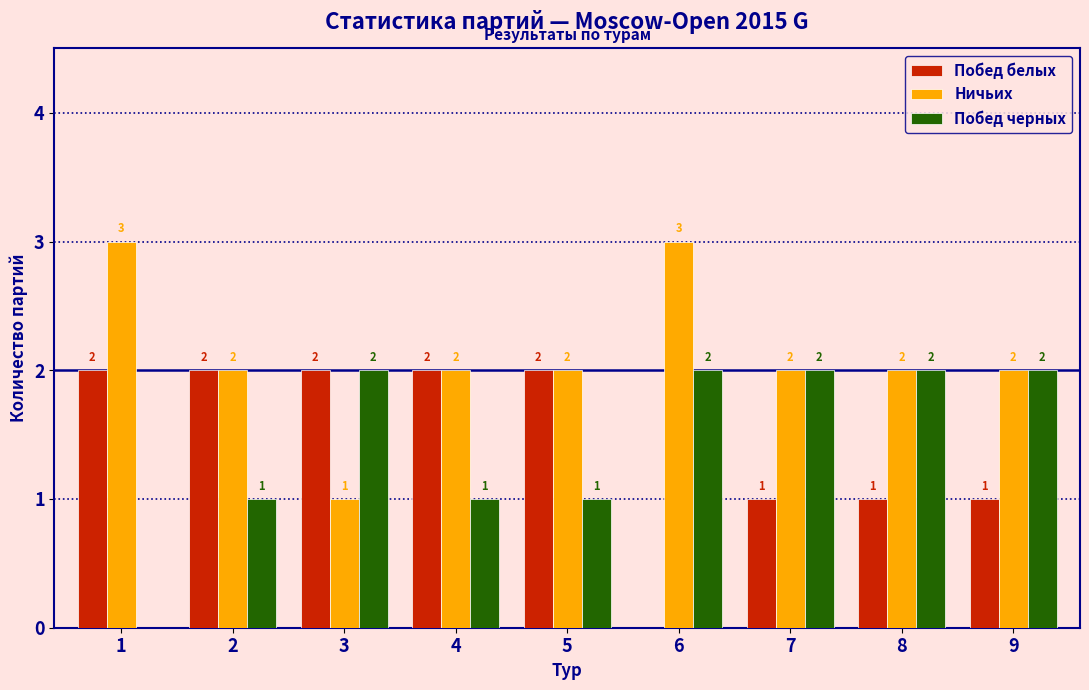

Reading left to right, transcribe all the data shown in this chart.

Побед белых: 1=2	2=2	3=2	4=2	5=2	6=0	7=1	8=1	9=1
Ничьих: 1=3	2=2	3=1	4=2	5=2	6=3	7=2	8=2	9=2
Побед черных: 1=0	2=1	3=2	4=1	5=1	6=2	7=2	8=2	9=2